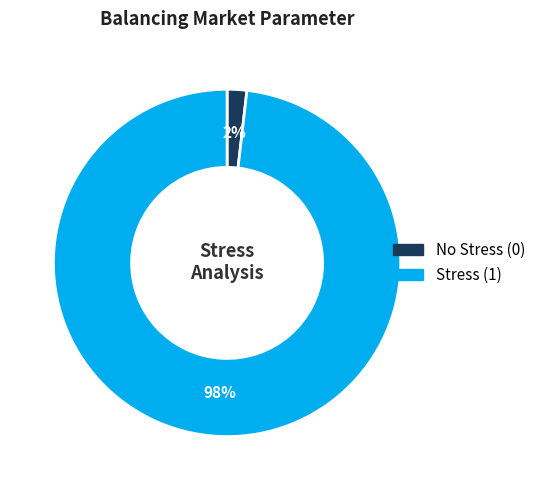

To the nearest percent, what portion does No Stress (0) represent?

2%